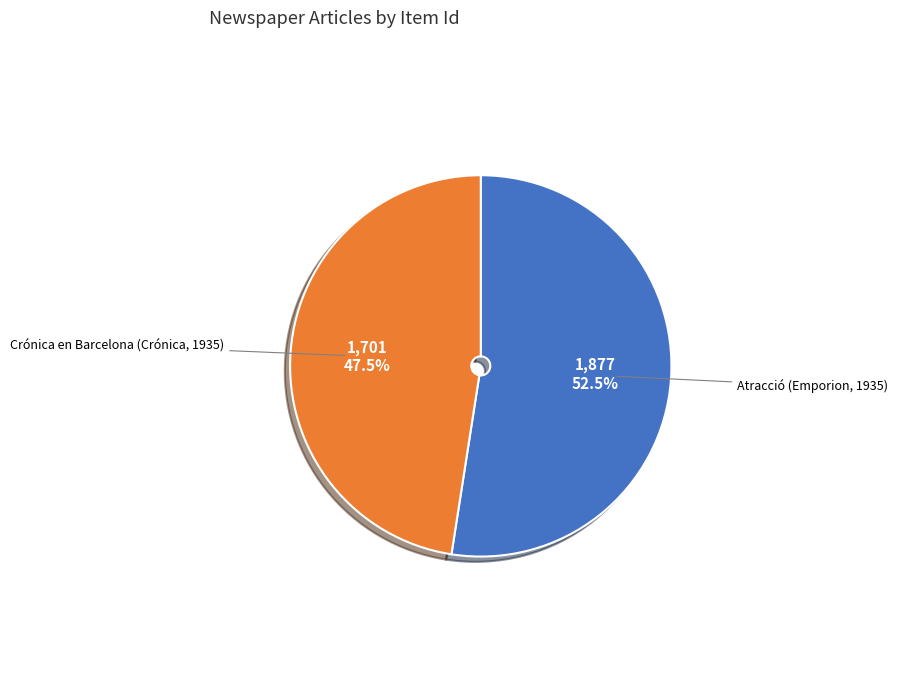

Is there any slice that represents more than half of the pie?

Yes